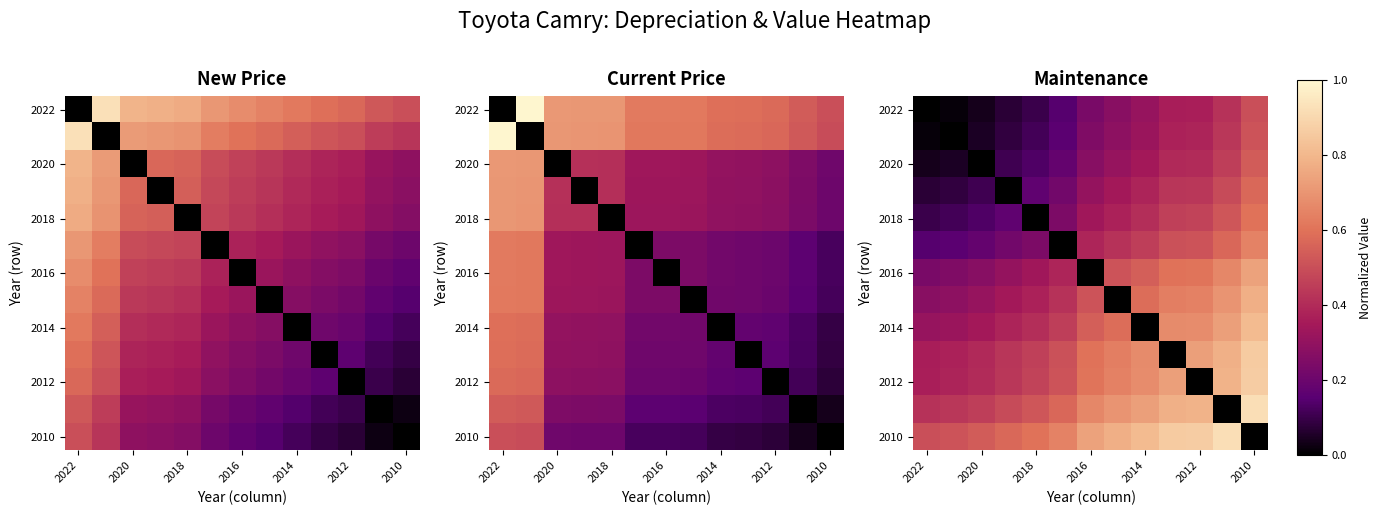

Between 2018 and 2016, which is larger?

2016